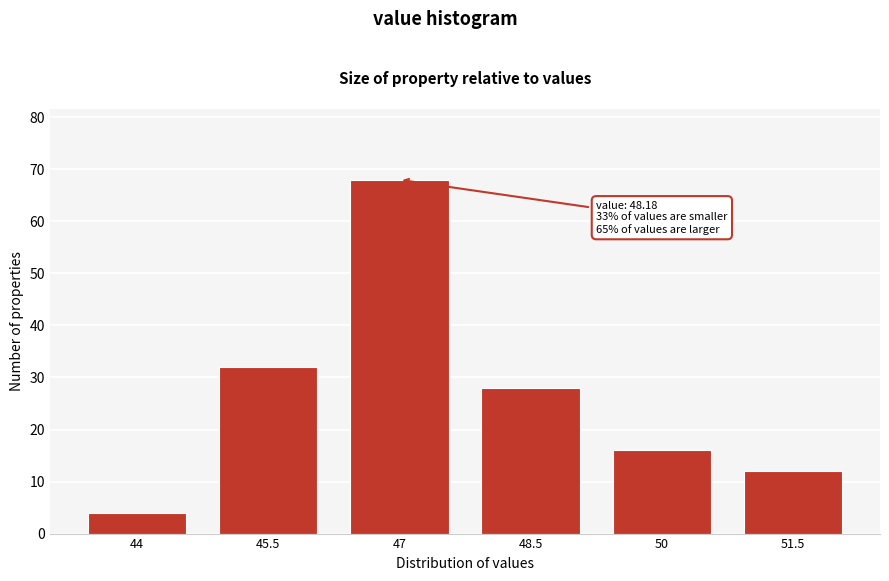

Reading left to right, transcribe all the data shown in this chart.

44=4	45.5=32	47=68	48.5=28	50=16	51.5=12